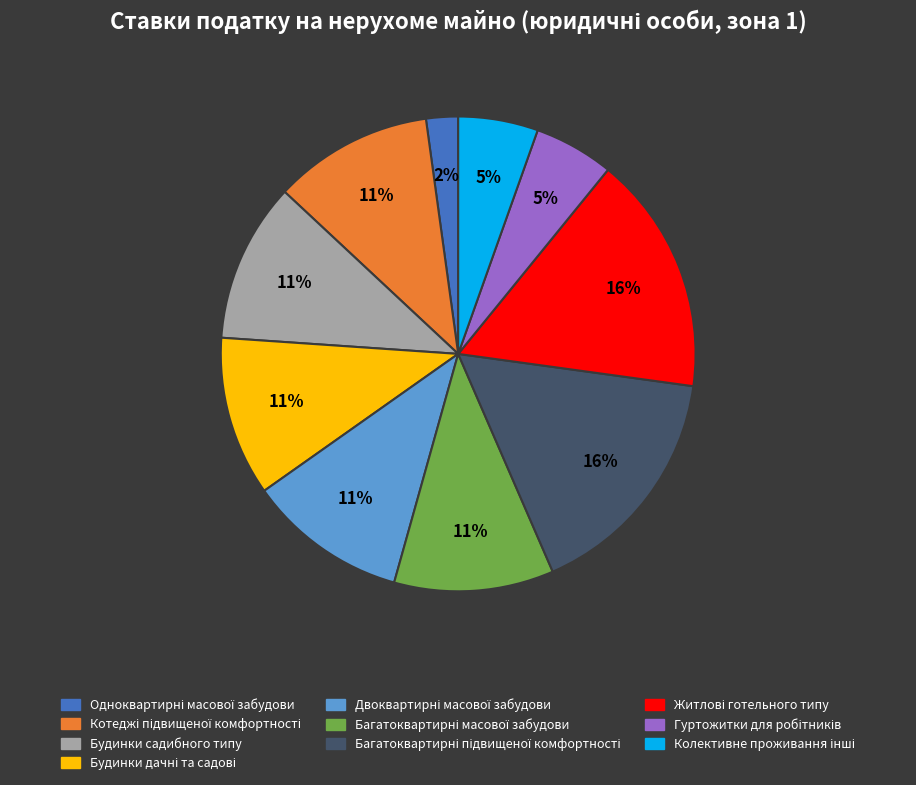

To the nearest percent, what is the difference between the largest and smallest slice percentages?

14%